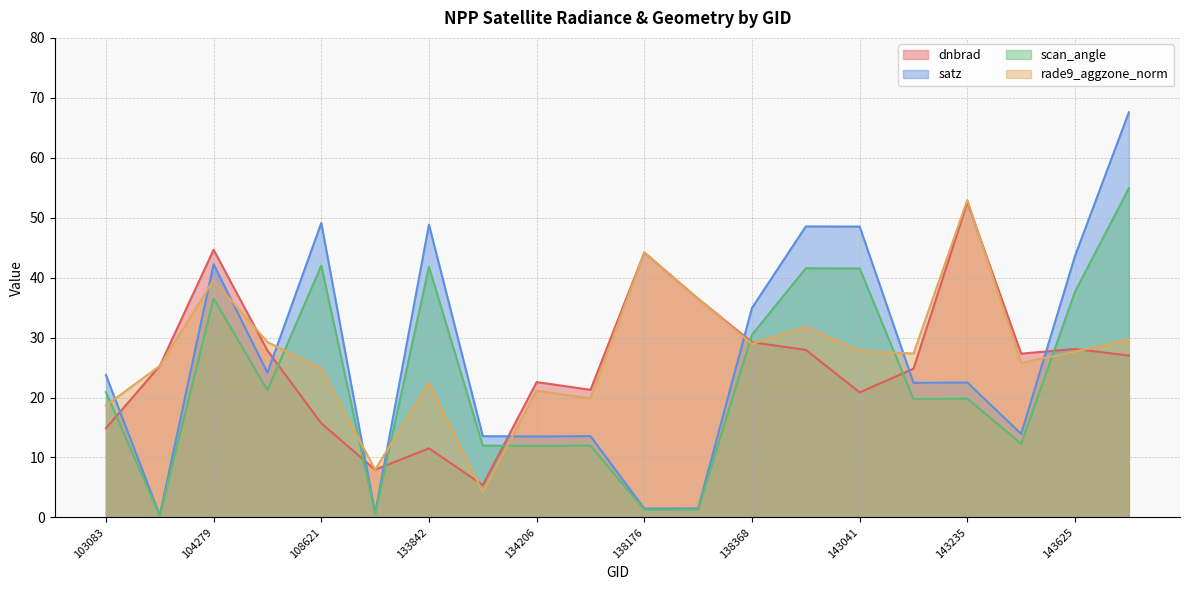

What is the difference between the second highest and second lowest values in the rade9_aggzone_norm series?

36.2